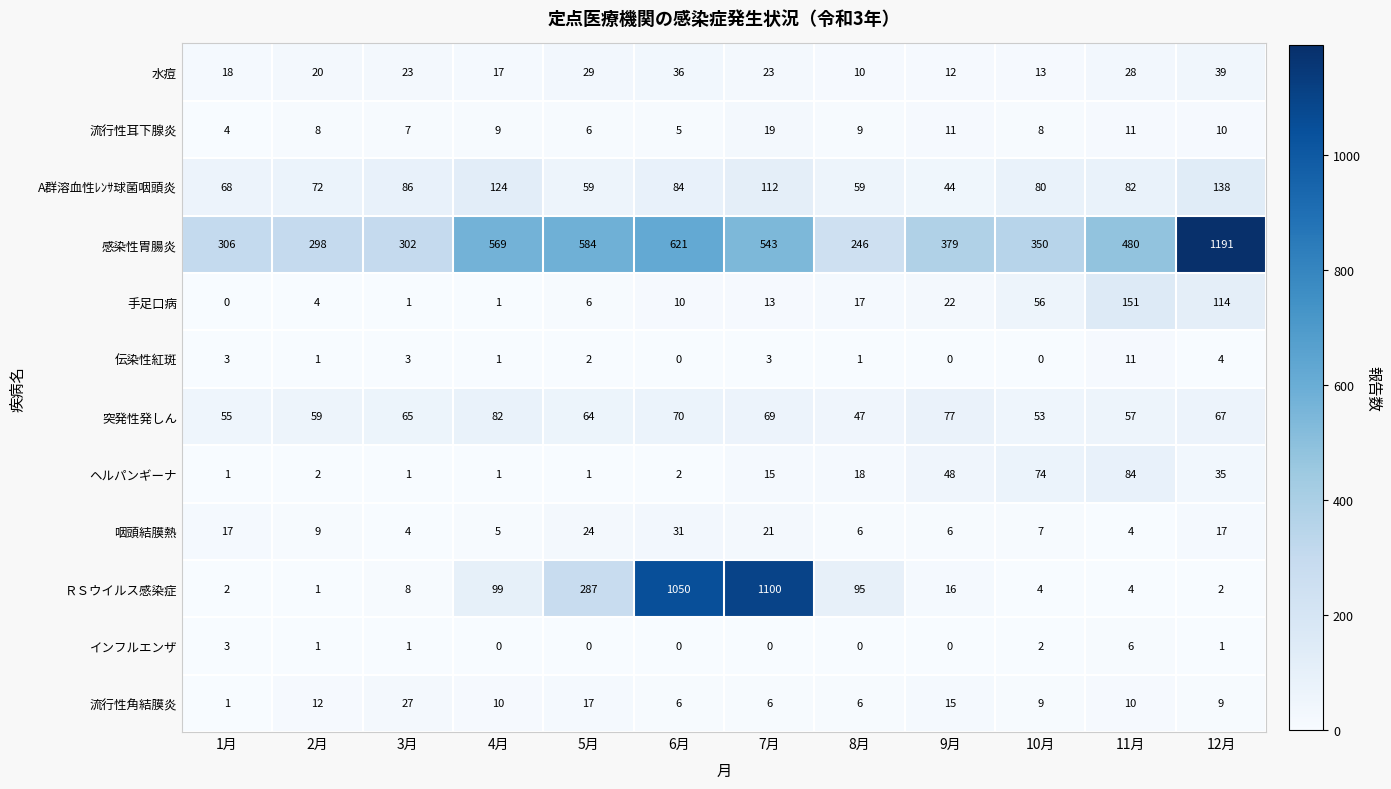

What is the total value across all series at 6月?

1915